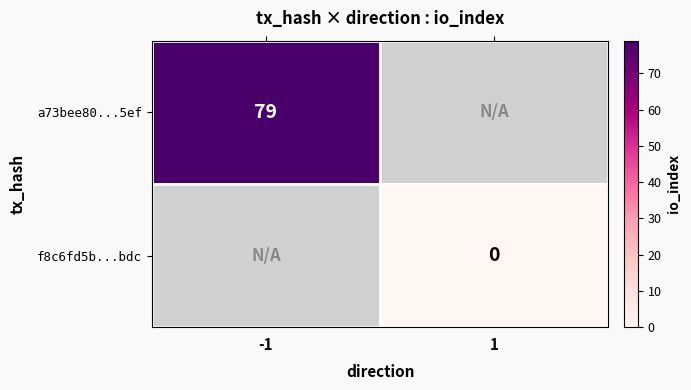

True or false: a73bee80...5ef has a value of 79 at -1.

True